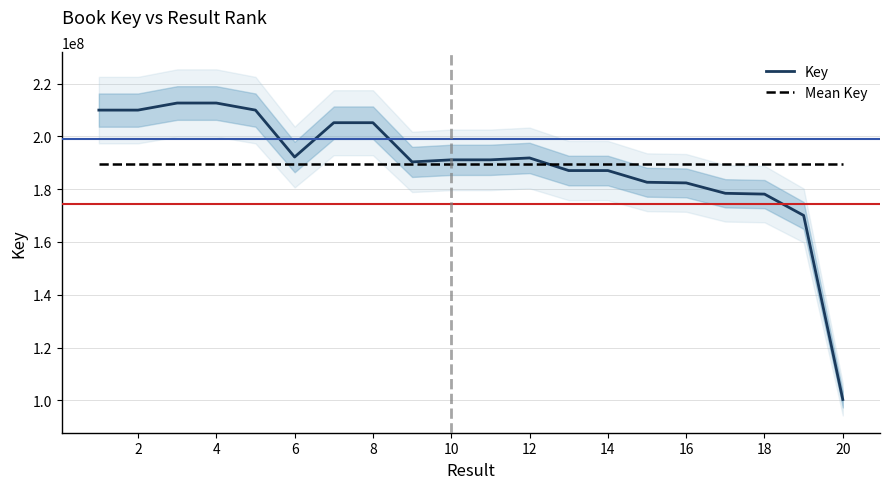

What is the maximum value for Mean Key?

189406820.5